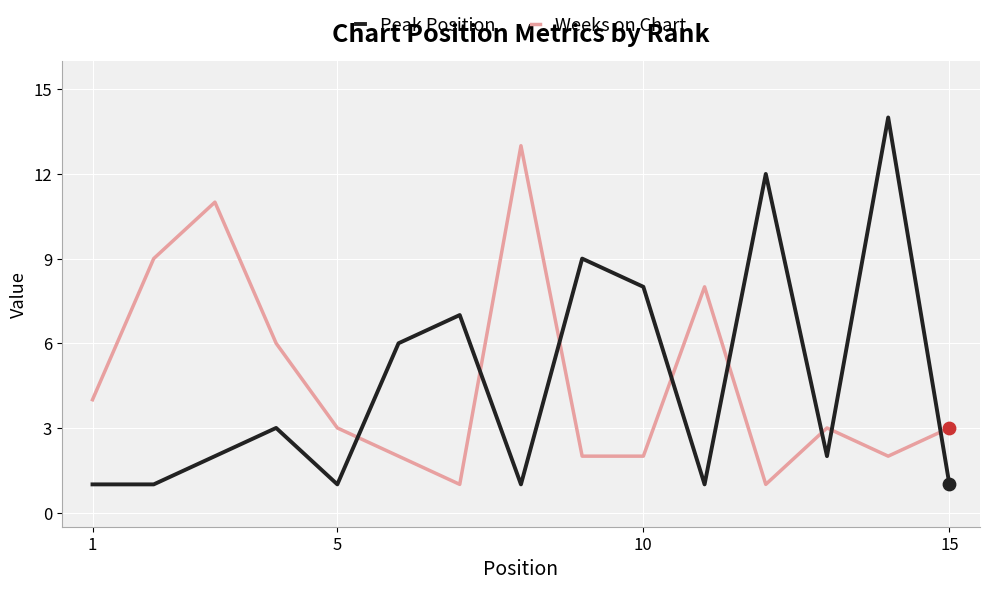

Which series has the largest range (max minus min)?

Peak Position